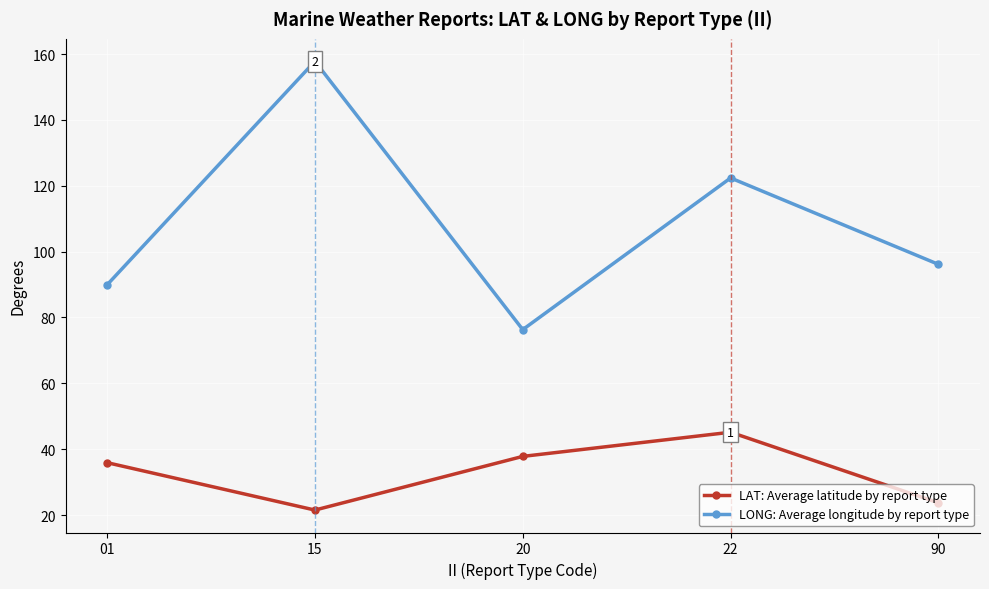

What is the value of the LAT: Average latitude by report type point at the 3rd from the left?

37.8